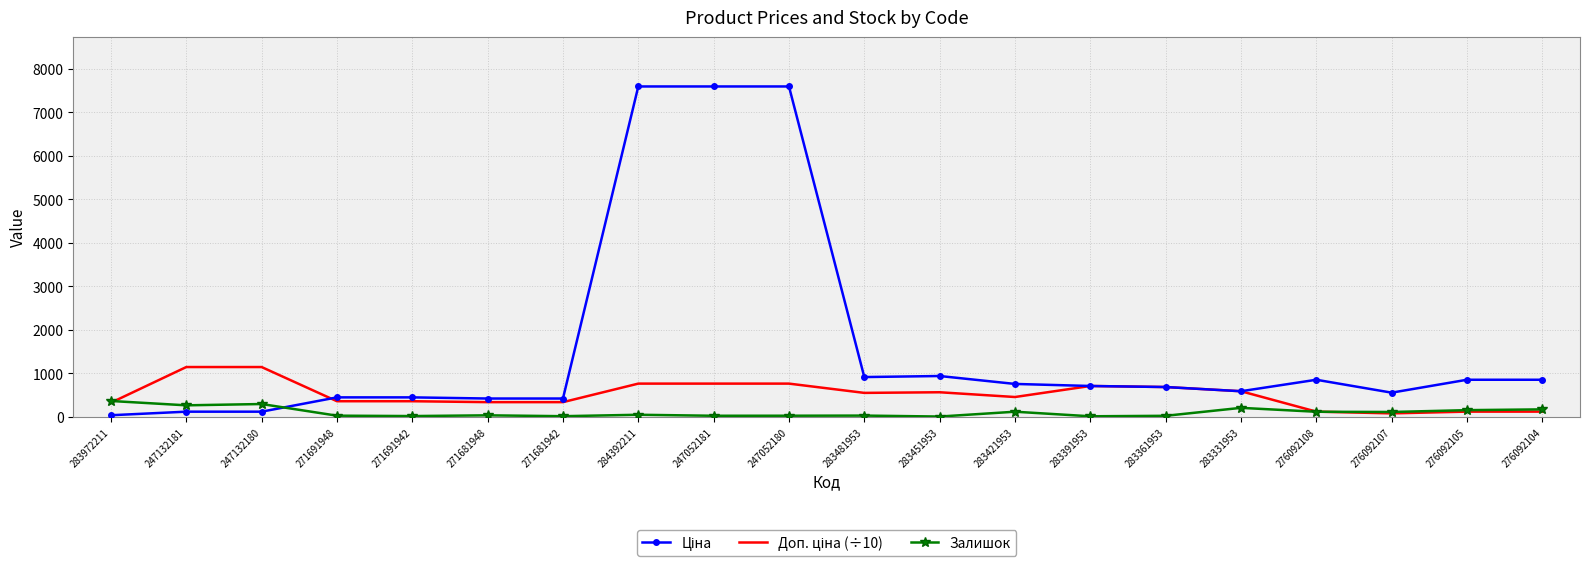

What is the maximum value for Залишок?

360.0